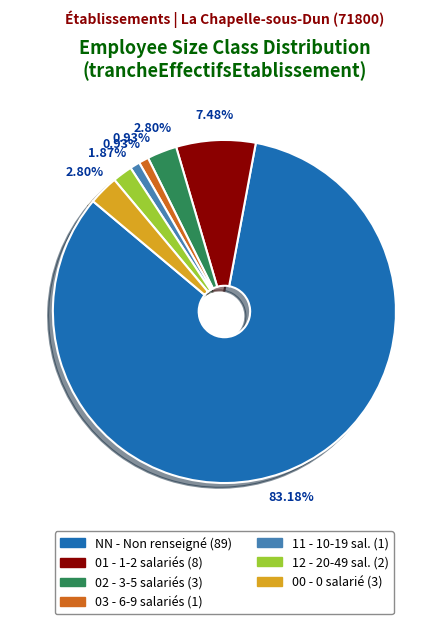

How many slices are in this pie chart?

7